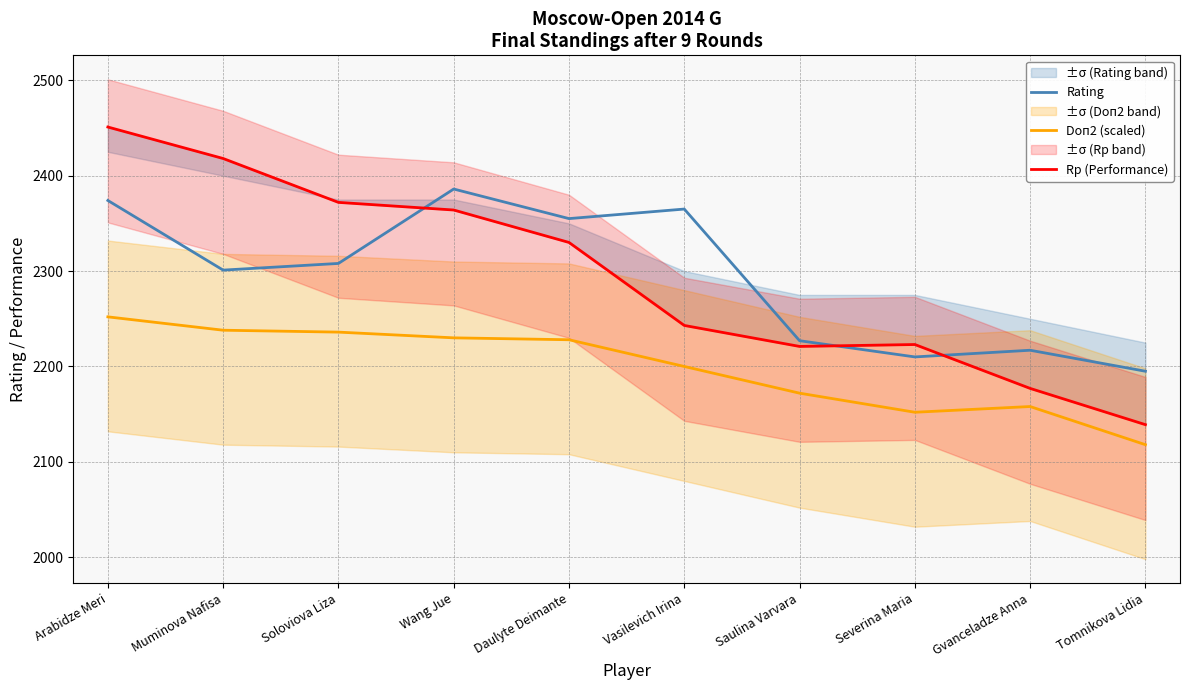

Where do Rating and Rp (Performance) first cross each other?

Soloviova Liza and Wang Jue